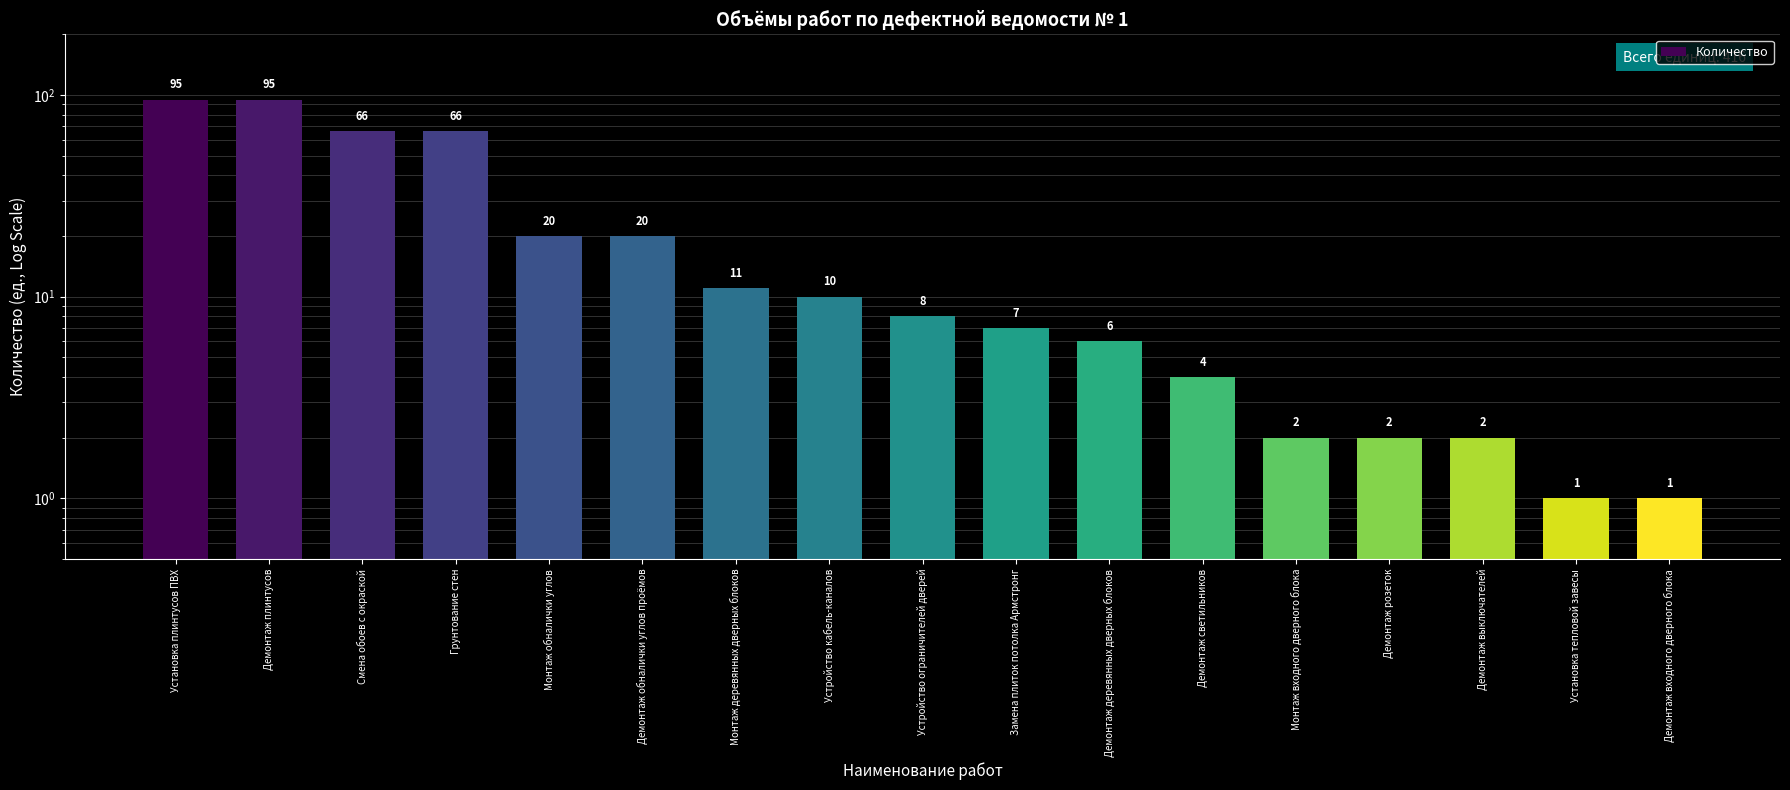

What is the change in value from Устройство ограничителей дверей to Демонтаж входного дверного блока?

-7